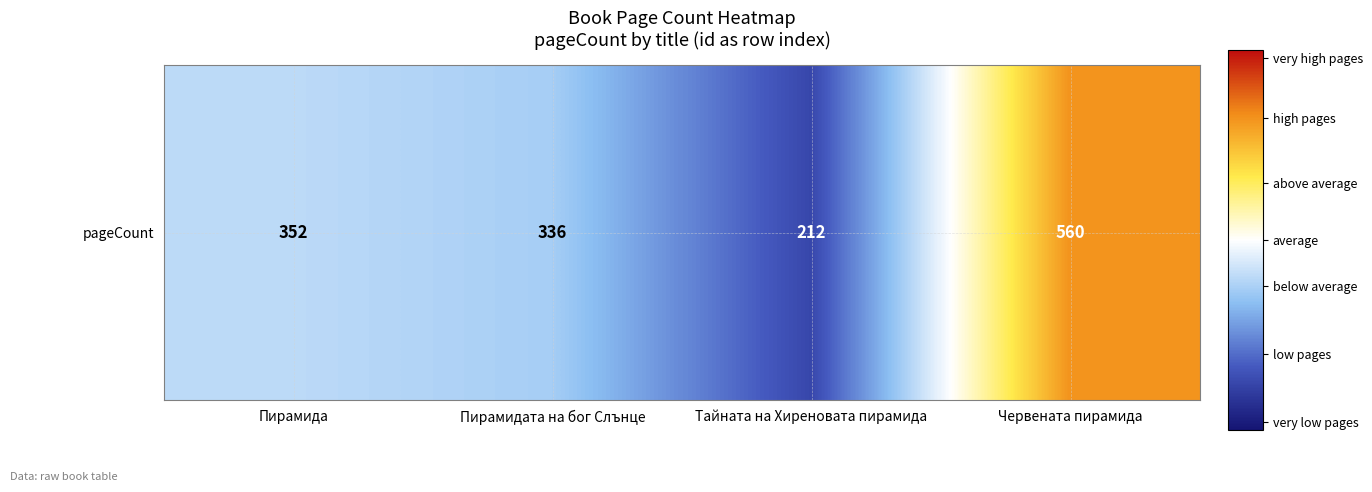

Which category has the highest value across all series?

Червената пирамида